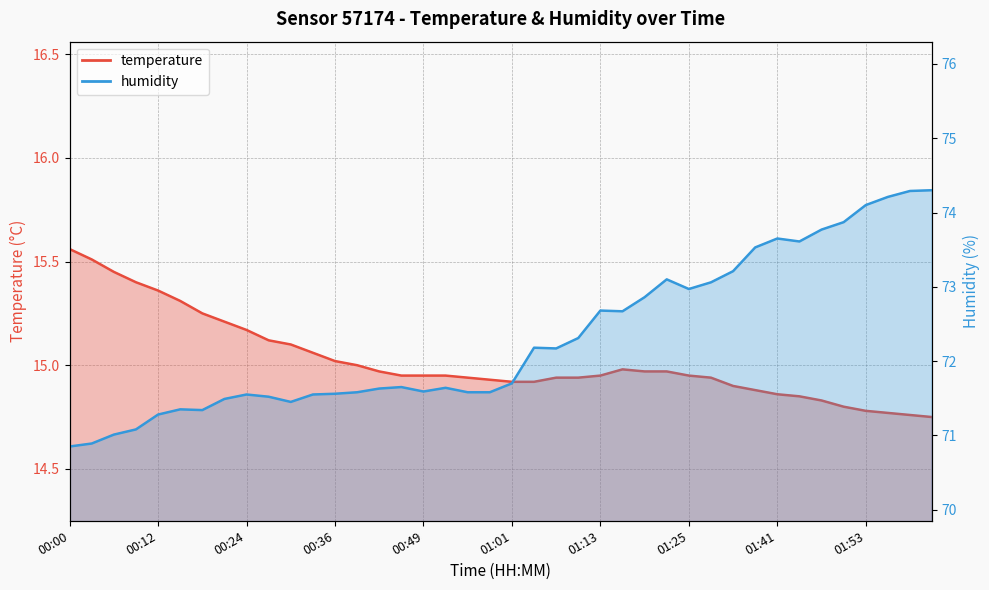

What is the total value across all series at 00:21?

86.7